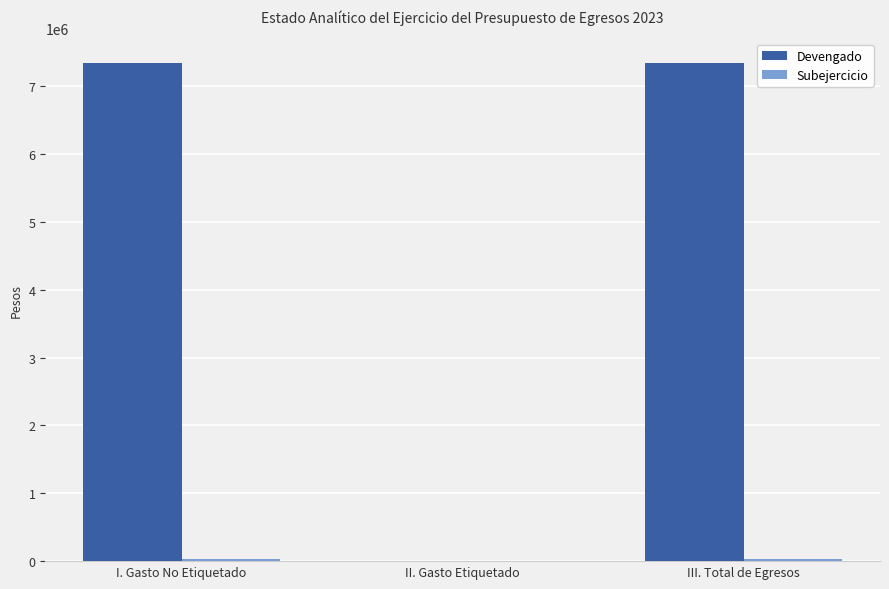

What is the sum of all Devengado values?

14671783.3